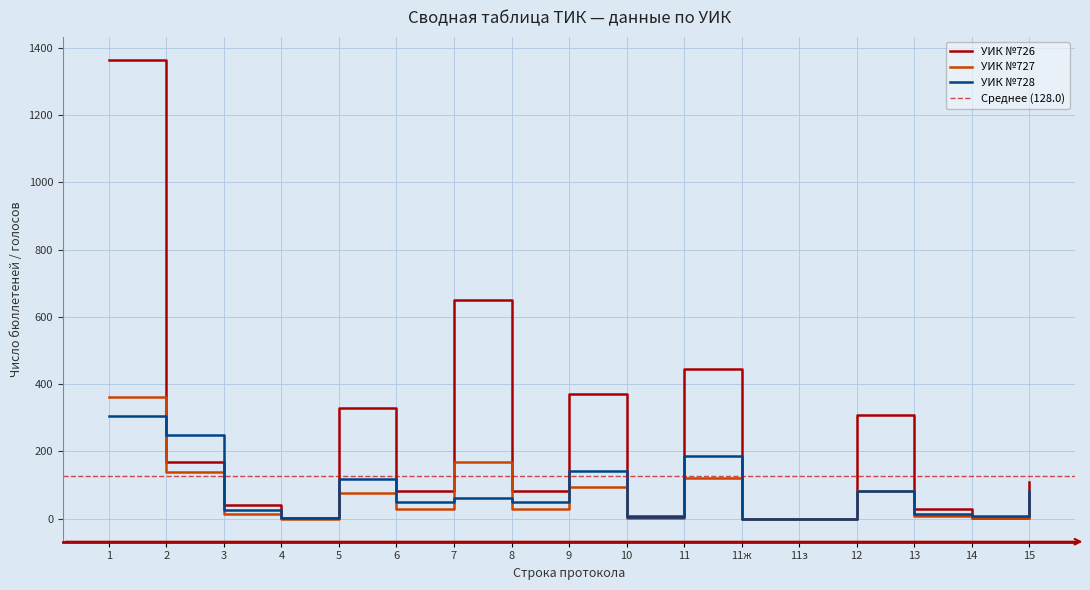

Reading left to right, list all the values displayed in this chart.

УИК №726: 1=1364	2=170	3=40	4=3	5=330	6=82	7=651	8=82	9=370	10=7	11=445	11ж=0	11з=0	12=307	13=28	14=1	15=109
УИК №727: 1=363	2=140	3=15	4=0	5=78	6=28	7=169	8=28	9=93	10=1	11=120	11ж=0	11з=0	12=83	13=8	14=2	15=27
УИК №728: 1=305	2=250	3=25	4=3	5=118	6=49	7=61	8=49	9=143	10=4	11=188	11ж=0	11з=0	12=82	13=15	14=8	15=83